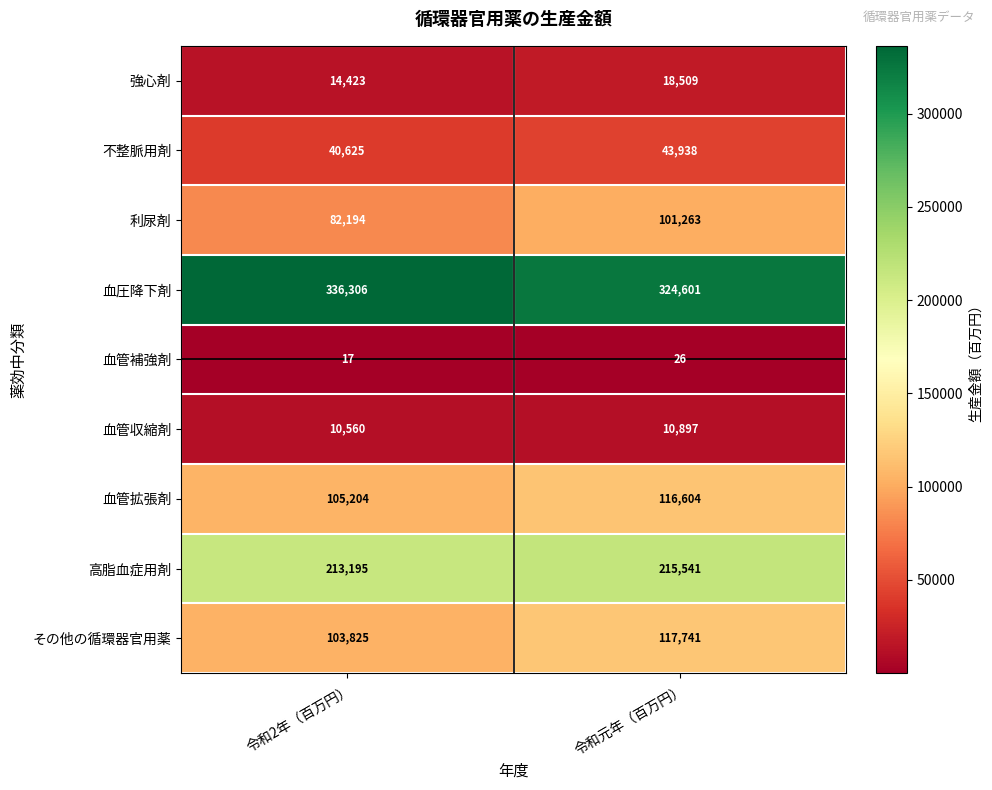

At 令和2年（百万円）, list the series in order from smallest to largest.

血管補強剤, 血管収縮剤, 強心剤, 不整脈用剤, 利尿剤, その他の循環器官用薬, 血管拡張剤, 高脂血症用剤, 血圧降下剤